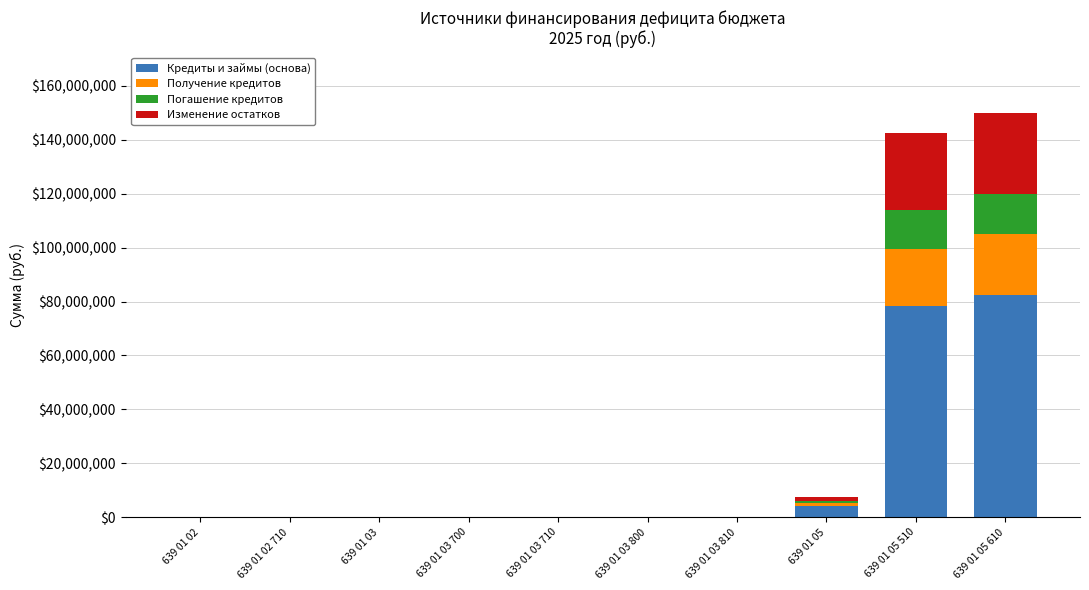

At which label is Кредиты и займы (основа) closest to 41210743?

639 01 05